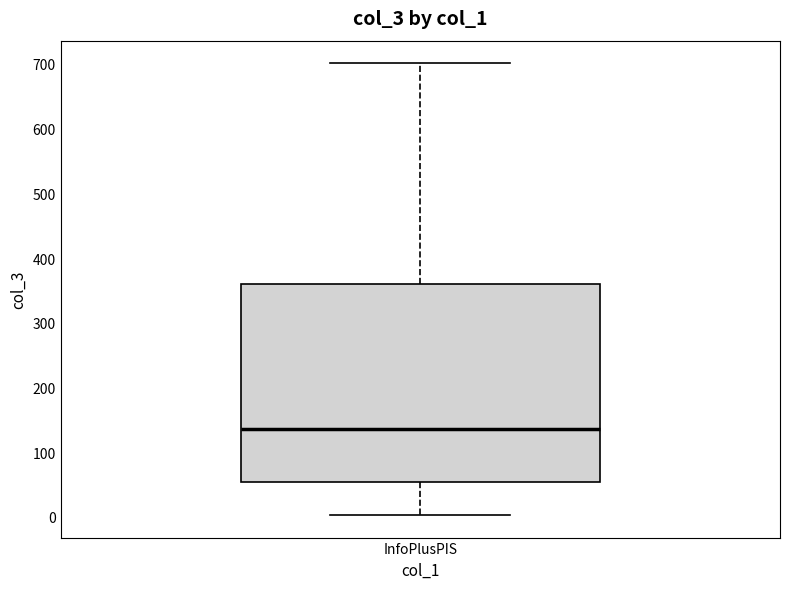

Transcribe this box plot: give where the median line is, the range the box spans, and where the two whiskers end, as read against the y-axis. The values are not printed on the chart, so give them approximately, as read against the axis.

median 140, box 50 to 360, whiskers 0 to 700